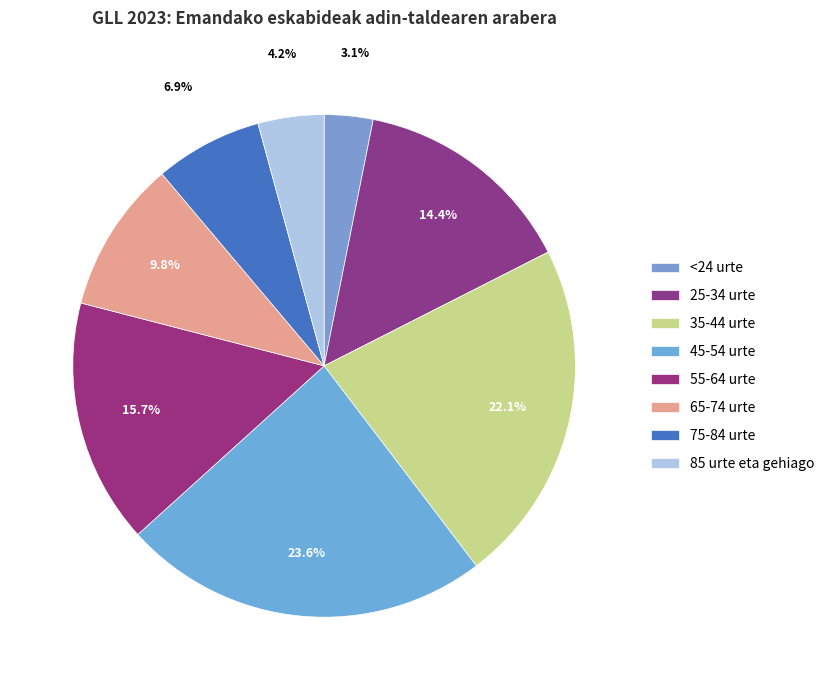

Does 45-54 urte represent more than half of the total?

No